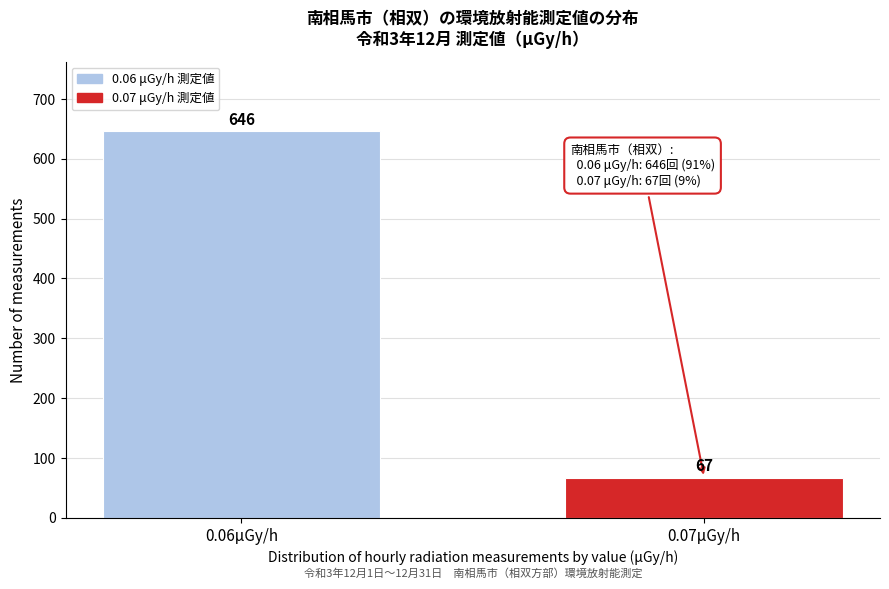

Reading right to left, transcribe all the data shown in this chart.

0.07μGy/h=67	0.06μGy/h=646